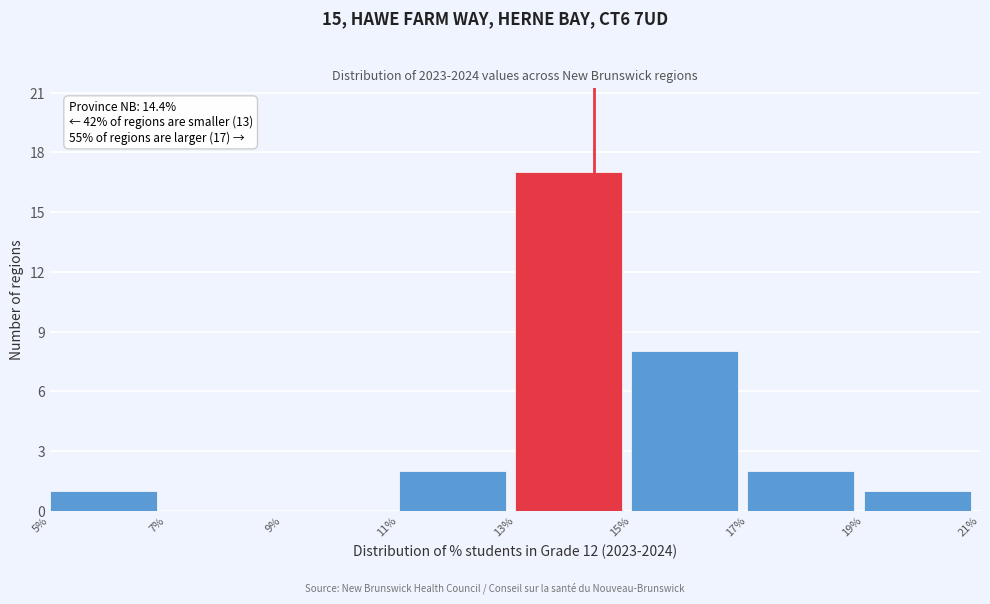

Which range on the x-axis has the tallest bar?

13% to 15%